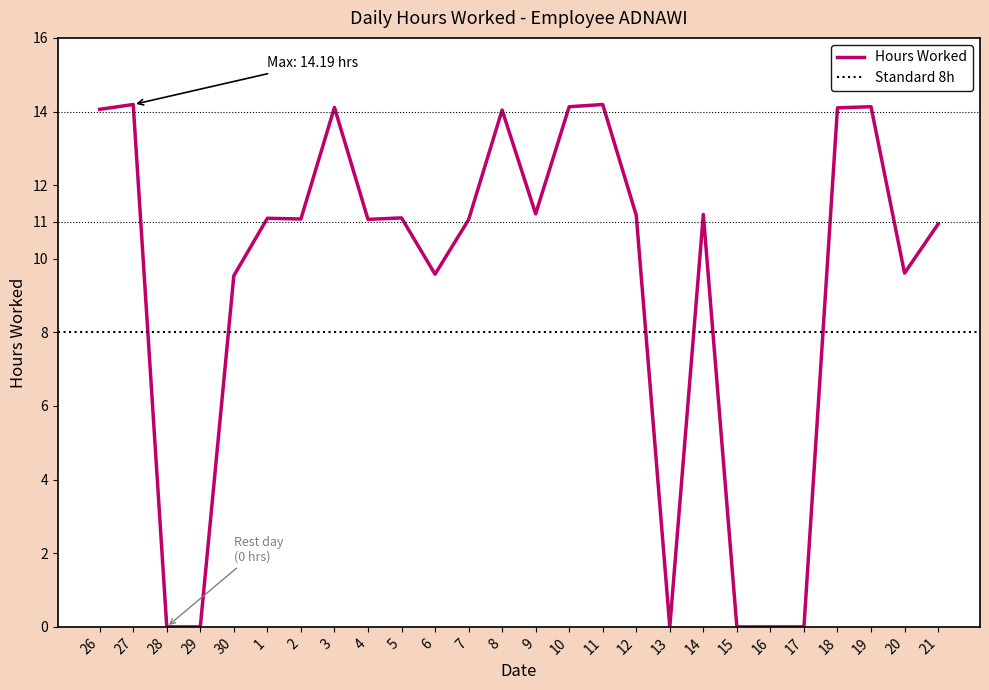

True or false: there are more than 2 points higher than both neighbors.

True